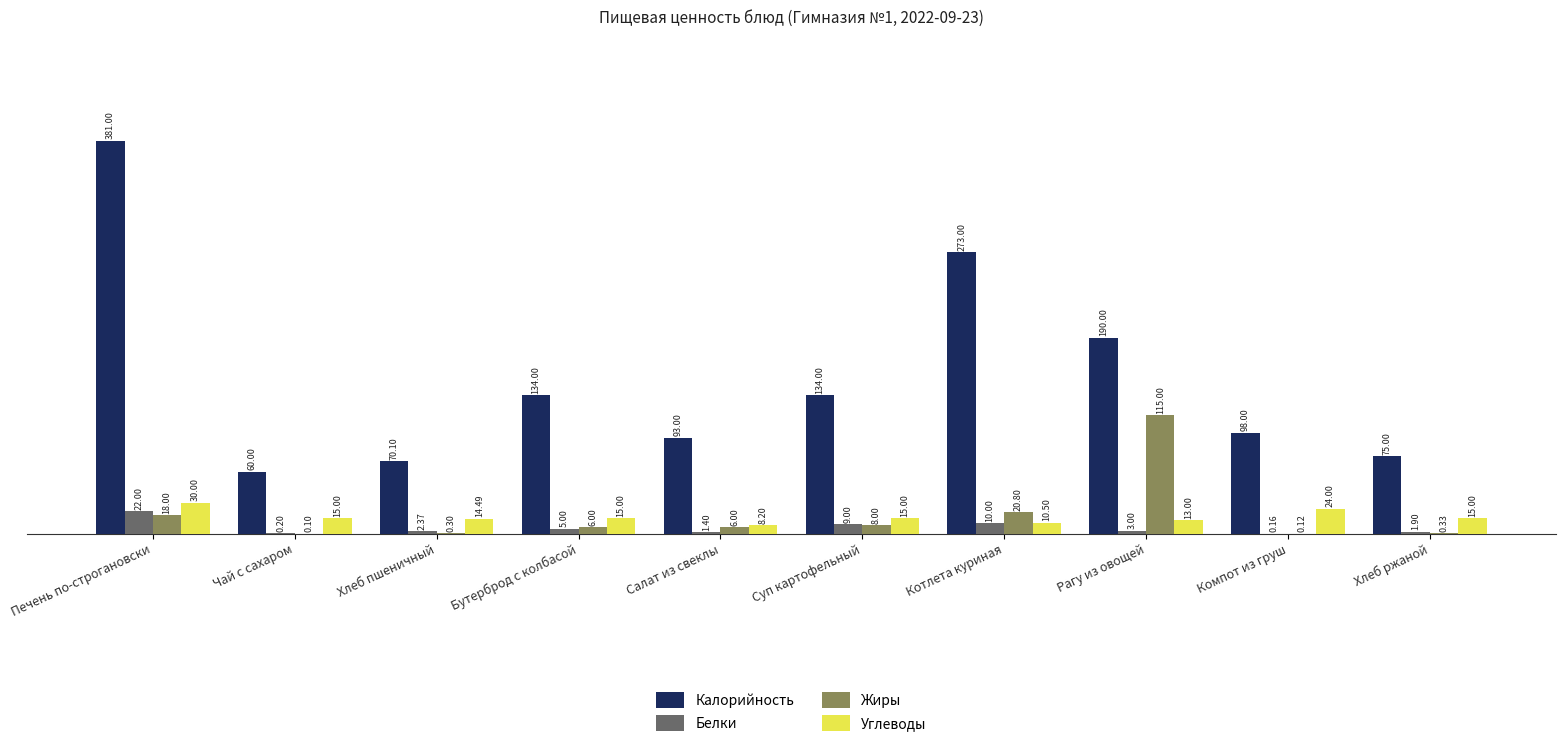

How many series are shown in this chart?

4